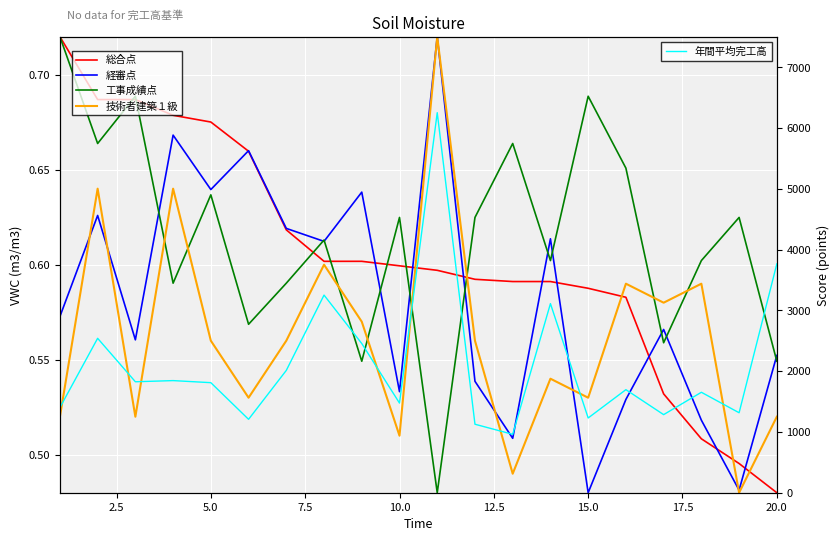

At how many categories does at least one series exceed 4982?

1